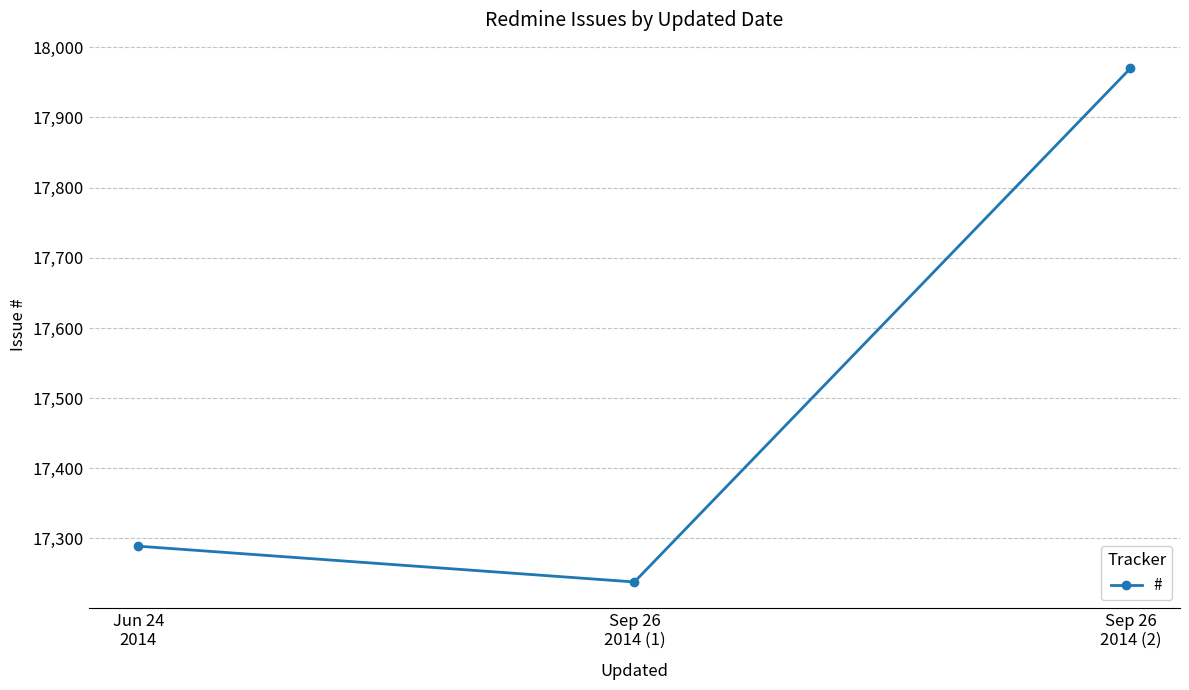

What is the value of the 3rd point from the left?

17970